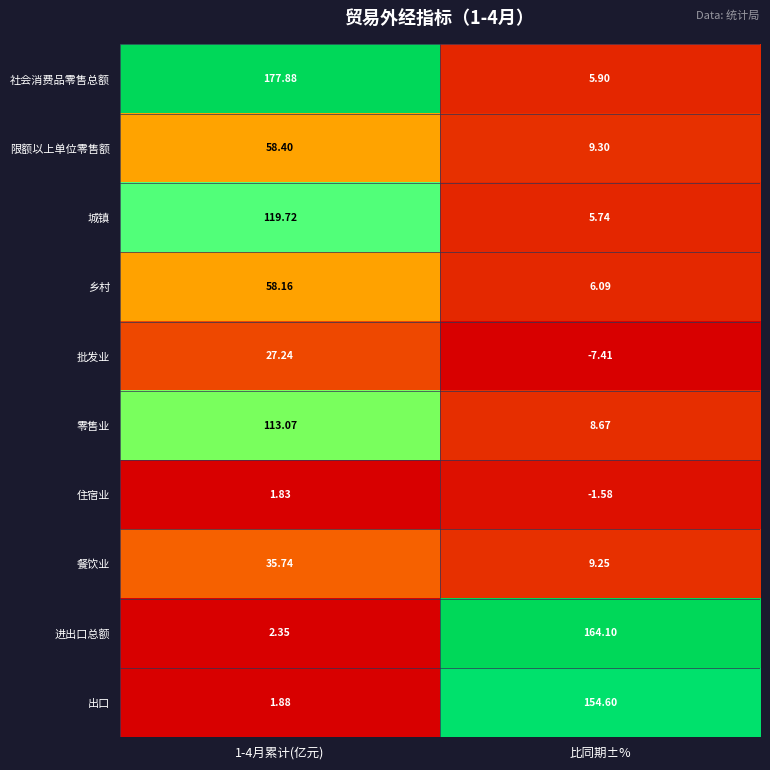

Between 1-4月累计(亿元) and 比同期±%, which series saw the biggest shift?

社会消费品零售总额